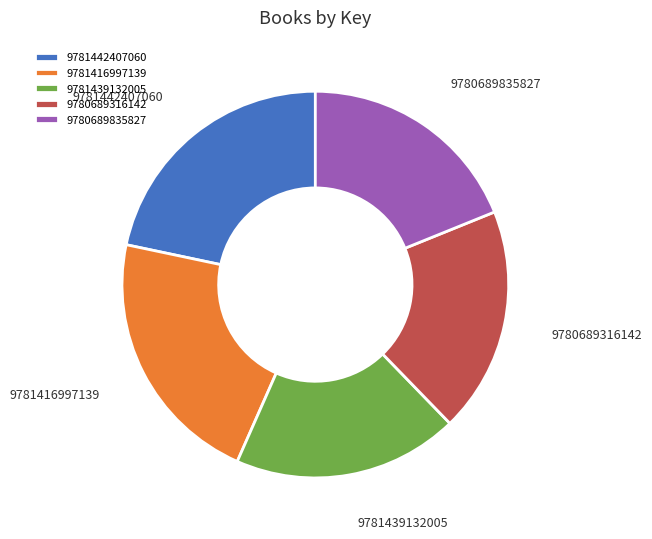

True or false: 9781416997139 accounts for 22% of the total.

True